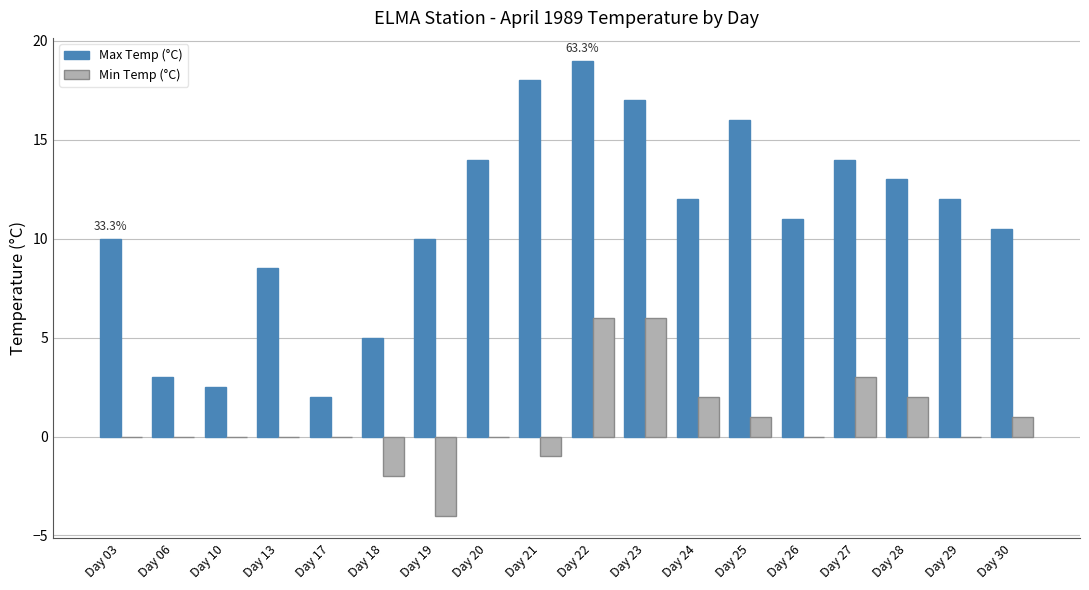

At which category does the chart reach its peak across all series?

Day 22